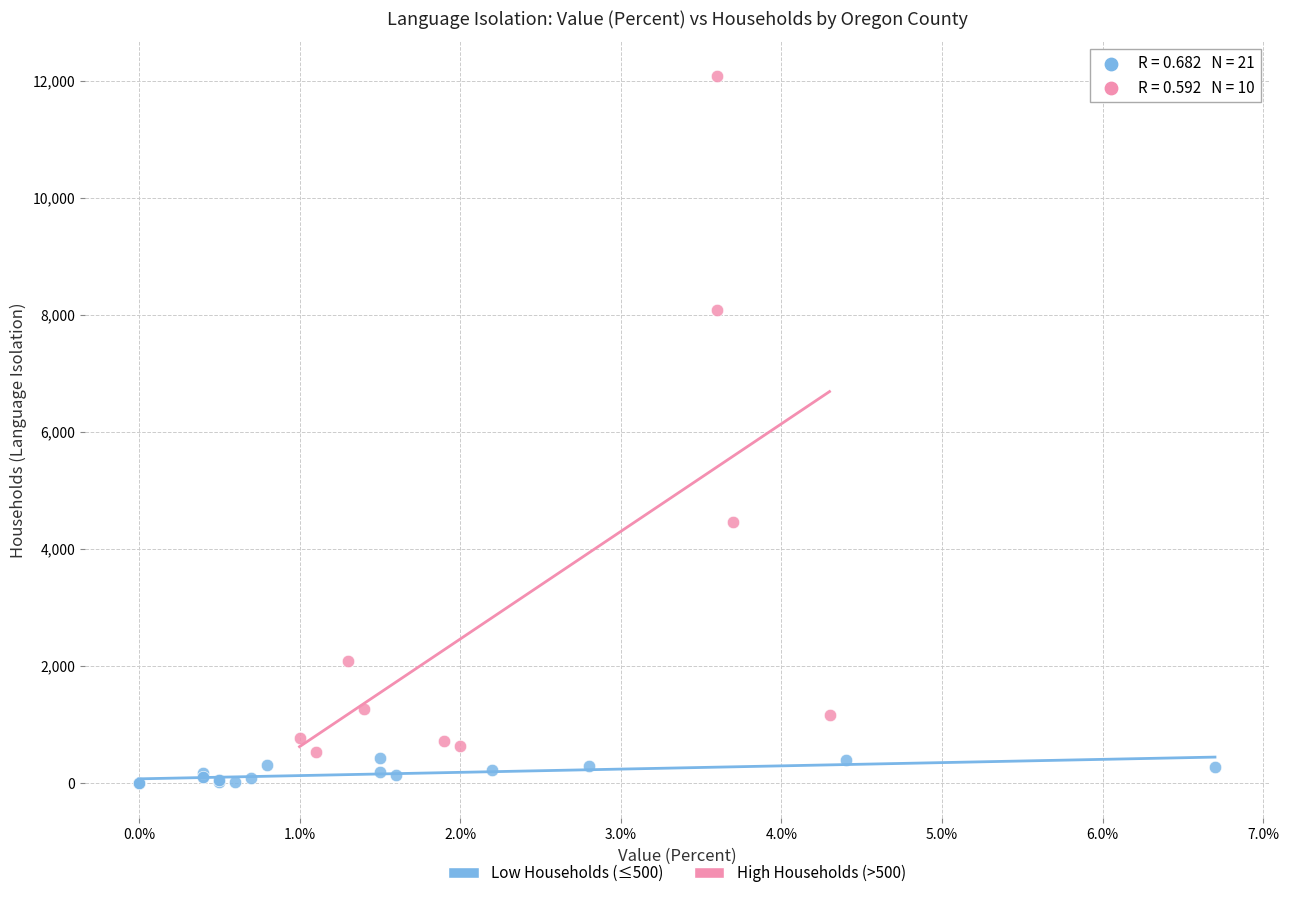

Which series contains the highest Y value?

High Households (>500)